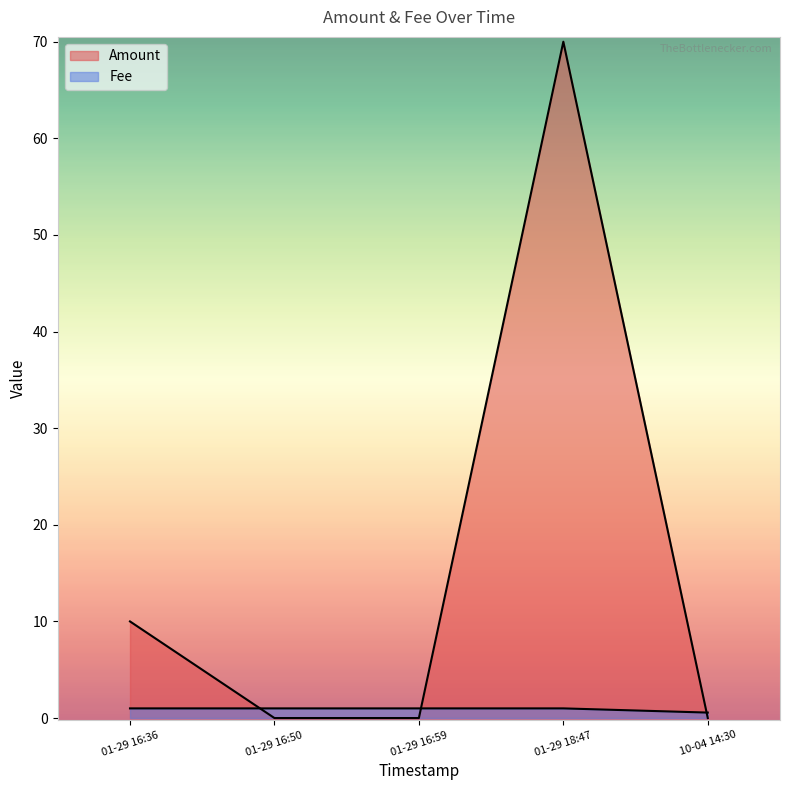

Which series has the largest range (max minus min)?

Amount